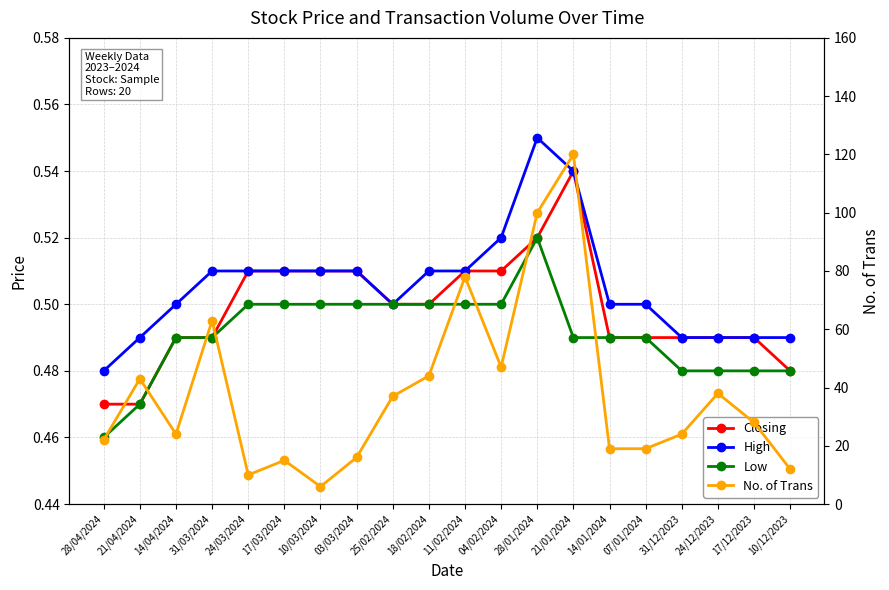

Count the Low values in the range 0 to 1.

20